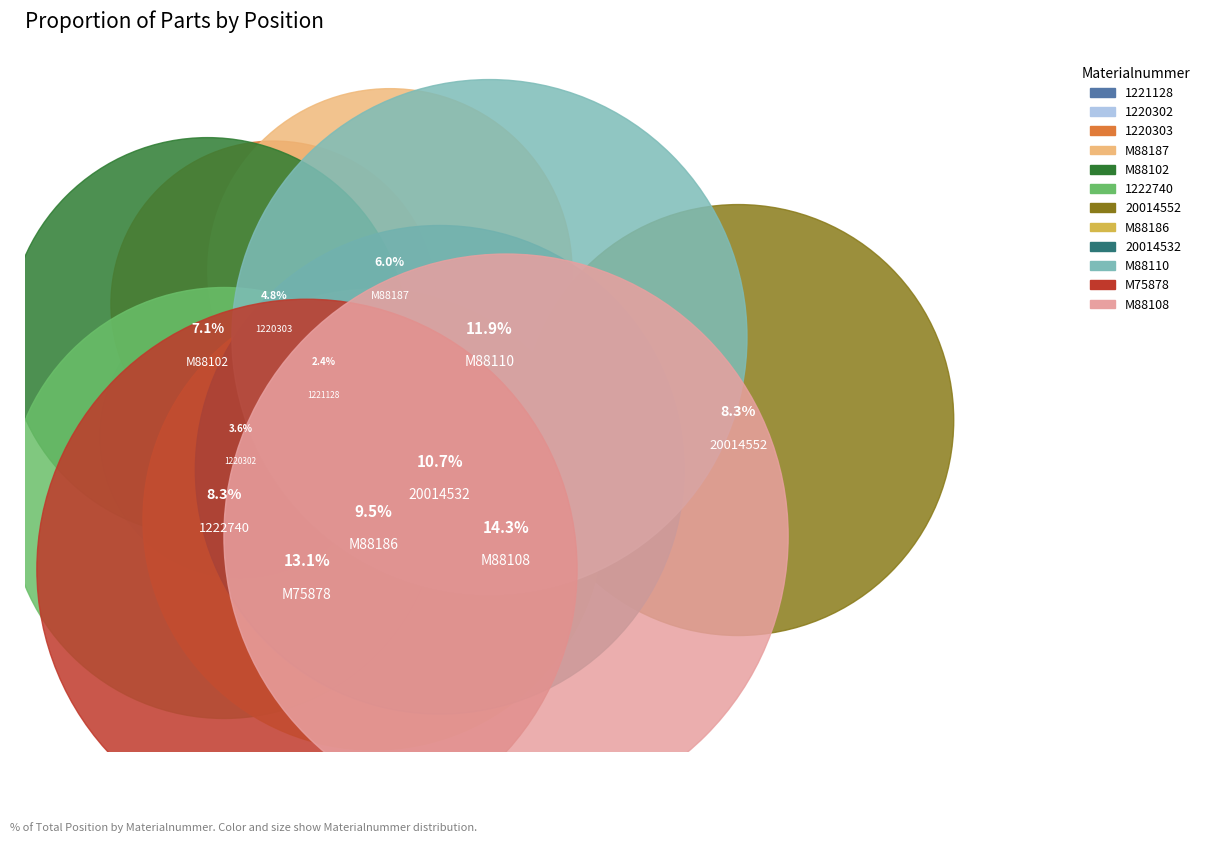

Does 20014532 represent more than half of the total?

No